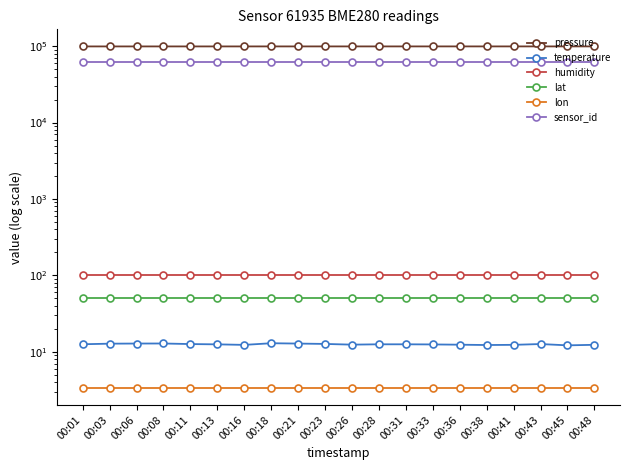

Does the chart have visible grid lines?

No